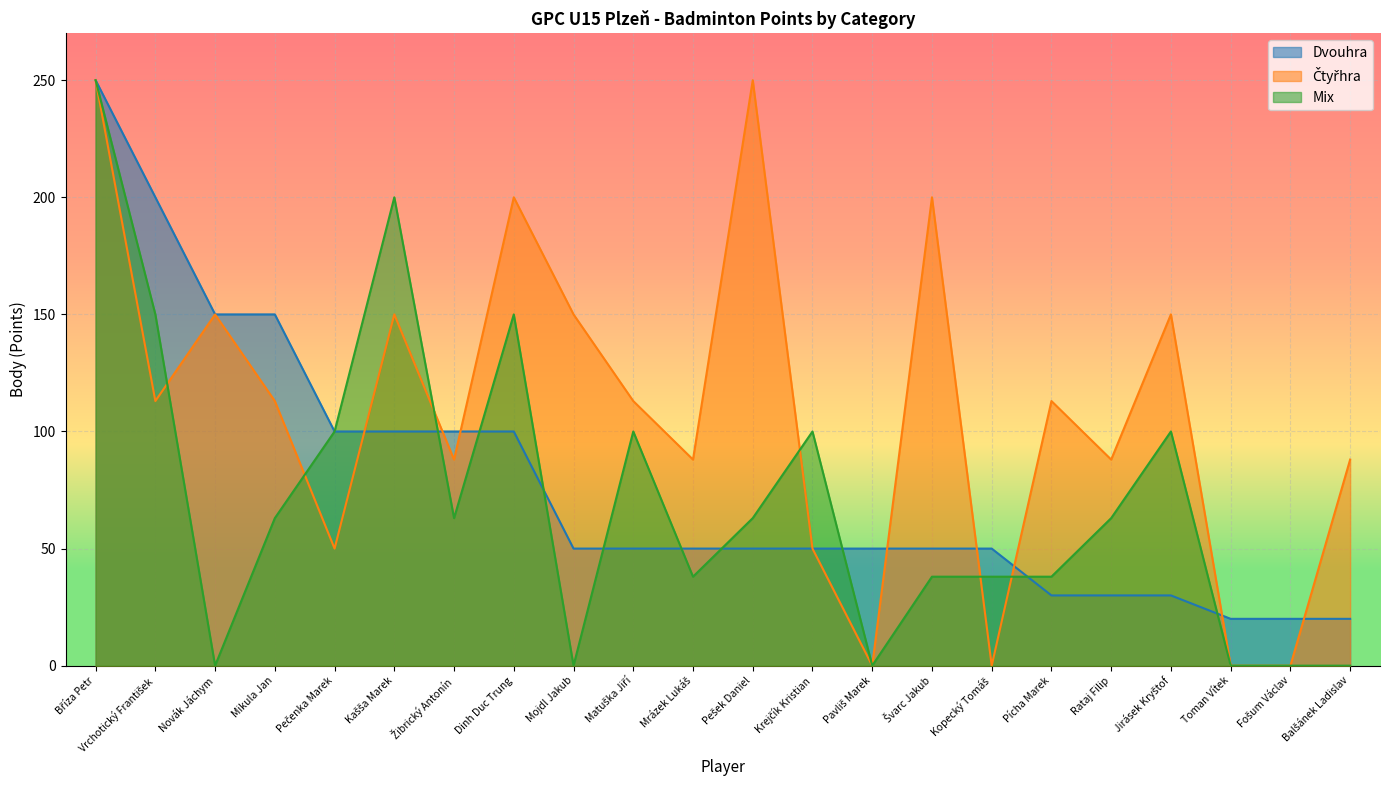

In Mix, how many points are lower than both neighbors (excluding endpoints)?

5